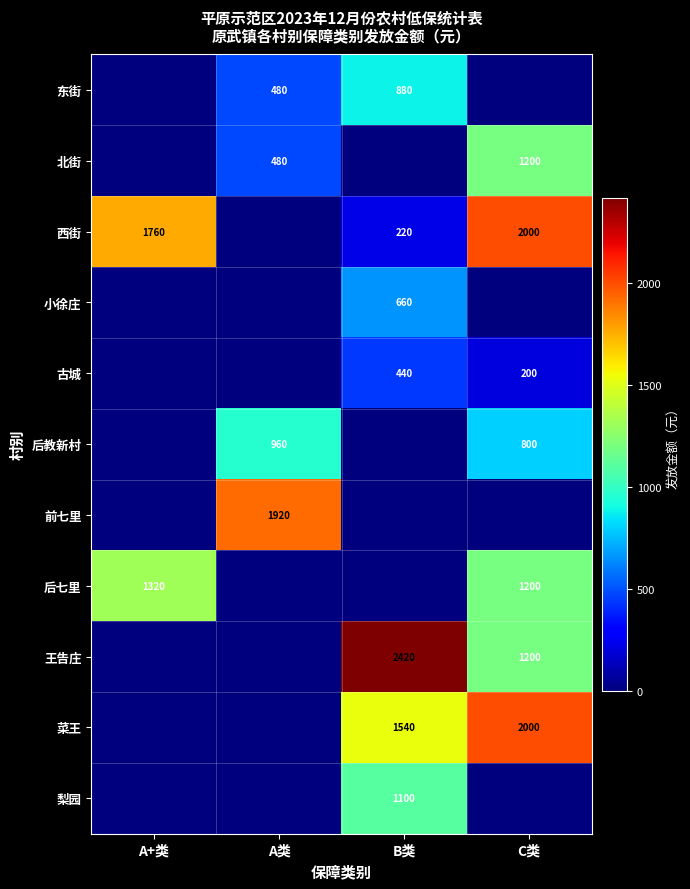

What is the sum of the 后七里 values at C类 and A+类?

2520